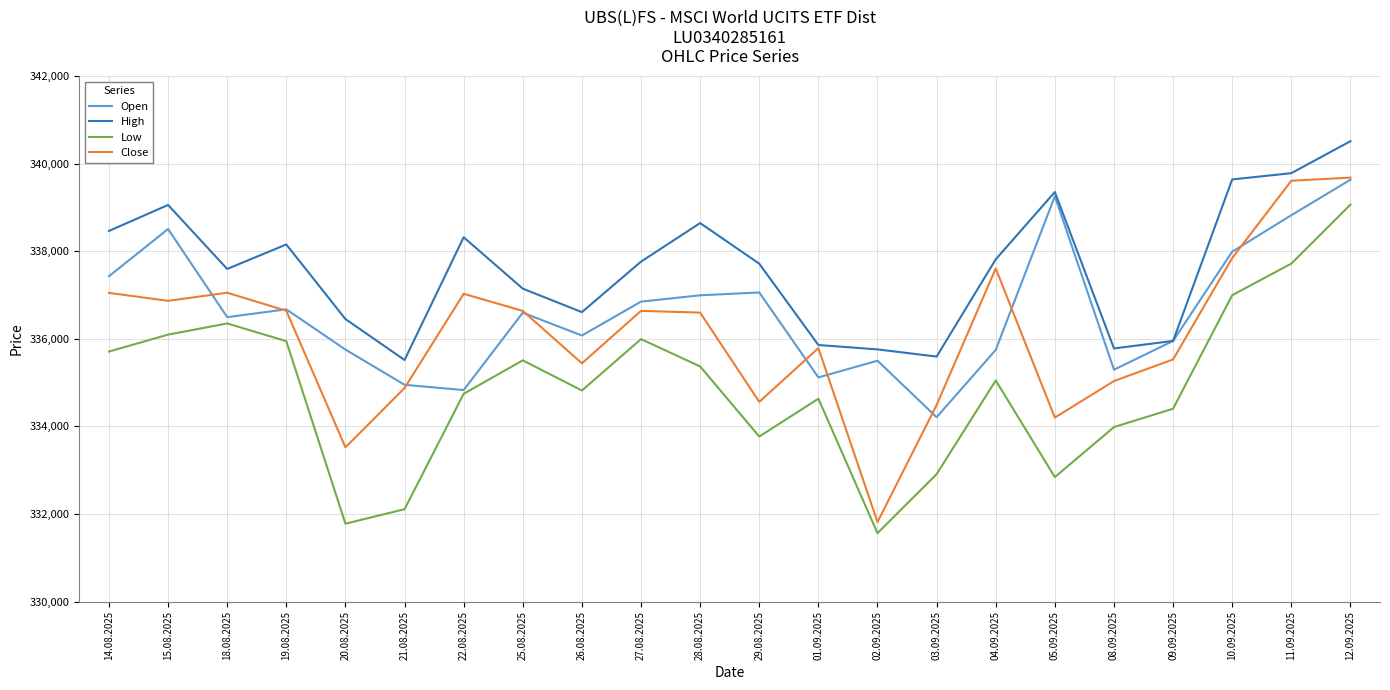

Is the value of Low at 05.09.2025 greater than the value of Close at 12.09.2025?

No